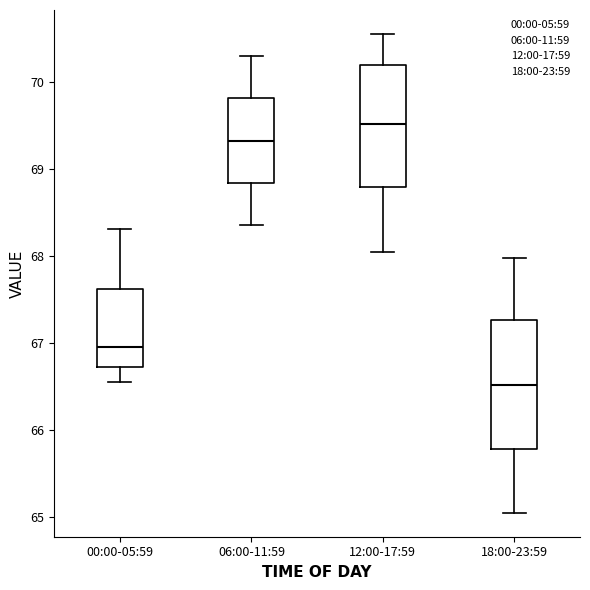

Reading left to right, transcribe this box plot: for each box, give where its median line is, the range the box spans, and where its two whiskers end, as read against the y-axis. The values are not printed on the chart, so give them approximately, as read against the axis.

00:00-05:59: median 67.0, box 66.7 to 67.6, whiskers 66.6 to 68.3
06:00-11:59: median 69.3, box 68.8 to 69.8, whiskers 68.4 to 70.3
12:00-17:59: median 69.5, box 68.8 to 70.2, whiskers 68.1 to 70.6
18:00-23:59: median 66.5, box 65.8 to 67.3, whiskers 65.1 to 68.0